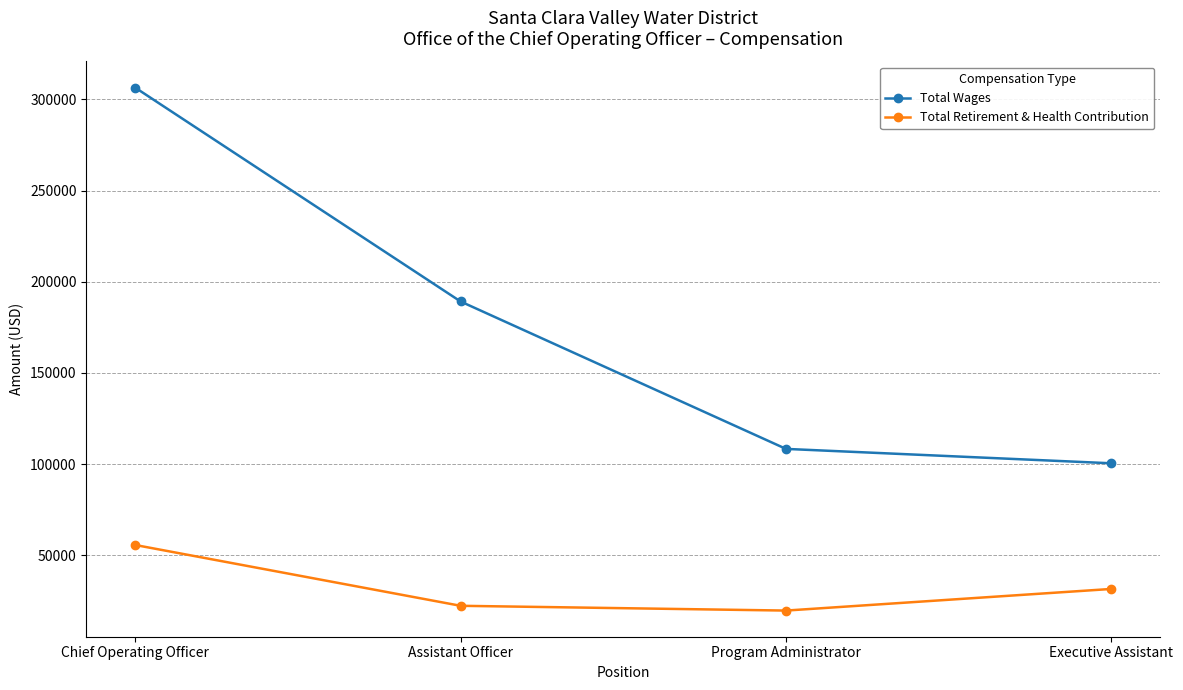

True or false: Total Retirement & Health Contribution and Total Wages cross at least once.

False